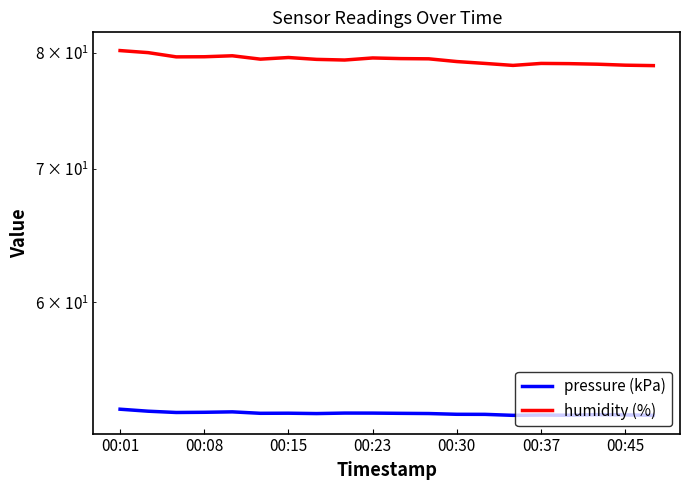

True or false: pressure (kPa) and humidity (%) cross at least once.

False